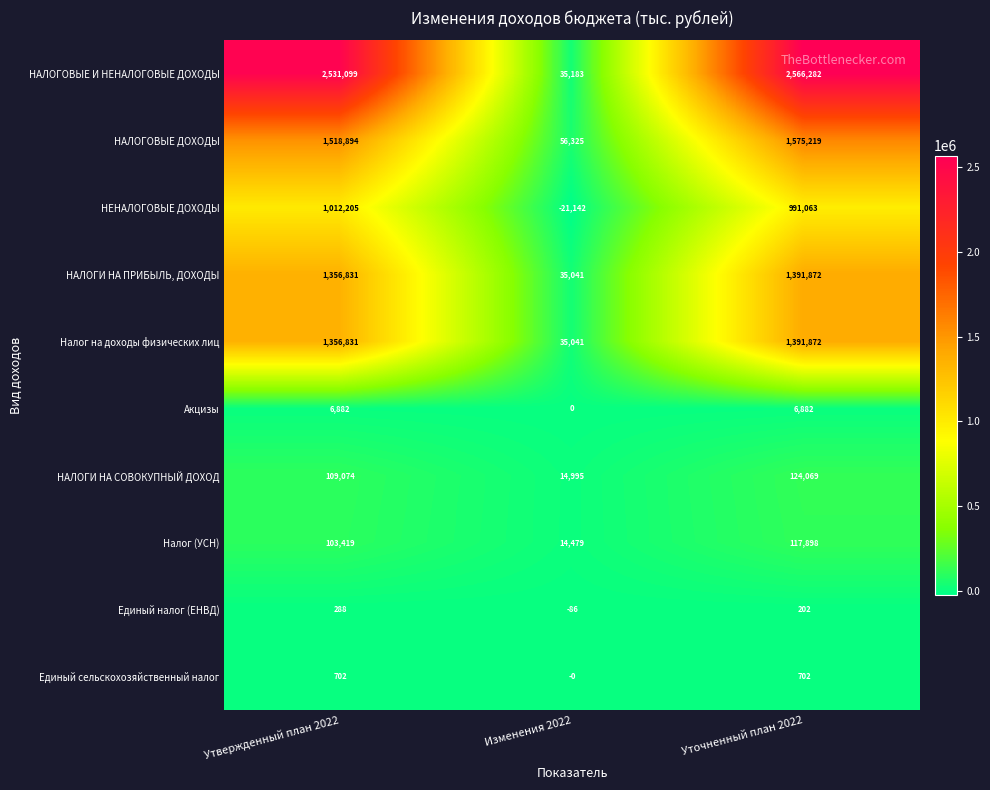

What is the difference between the maximum and minimum values in the Налог на доходы физических лиц series?

1356831